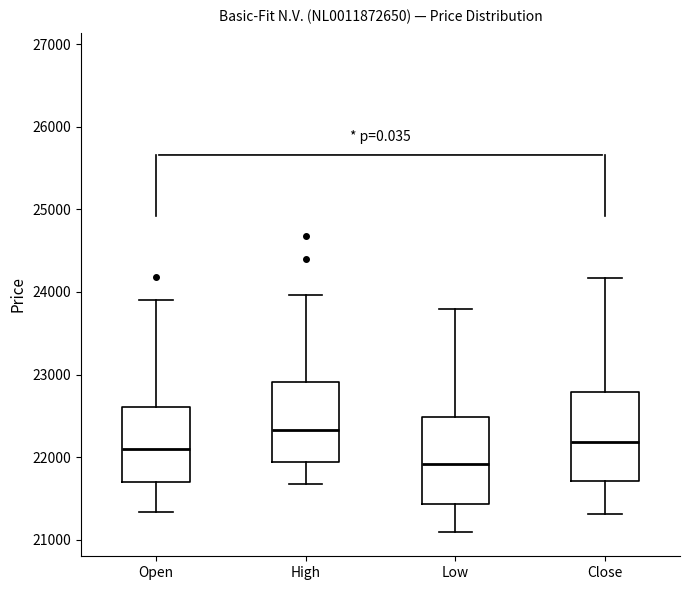

Where is the lower edge of the box for Low on the y-axis? The values are not printed on the chart, so give them approximately, as read against the axis.

21400